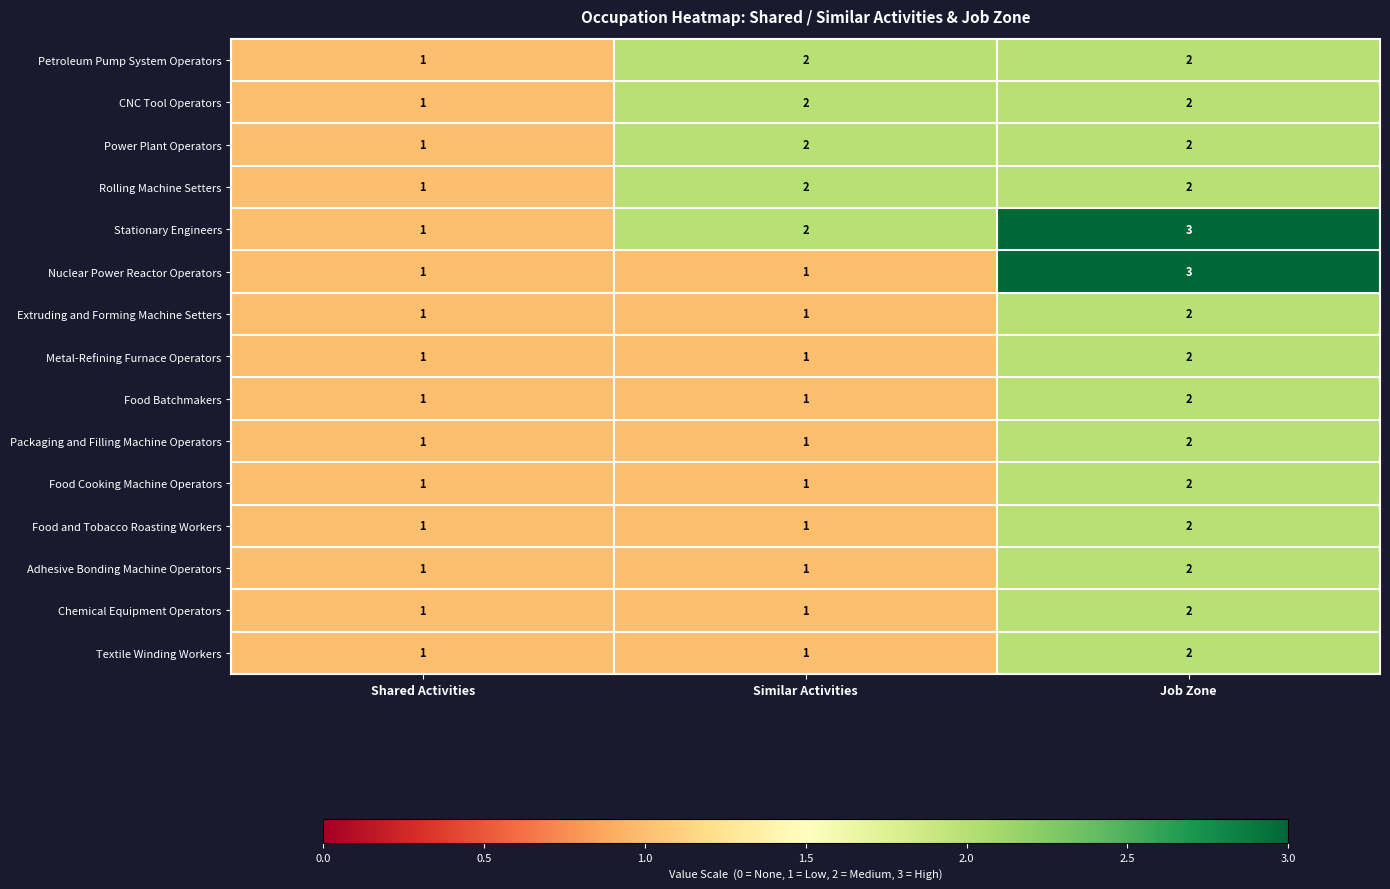

Which category has the lowest value in the CNC Tool Operators series?

Shared Activities